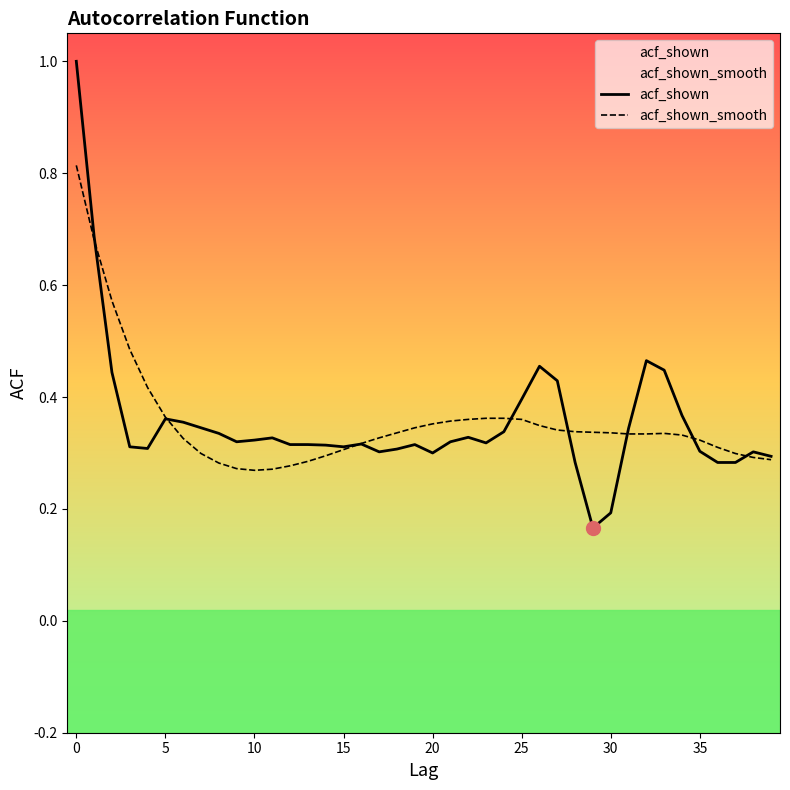

What is the difference between the maximum and second lowest values in the acf_shown_smooth series?

0.5